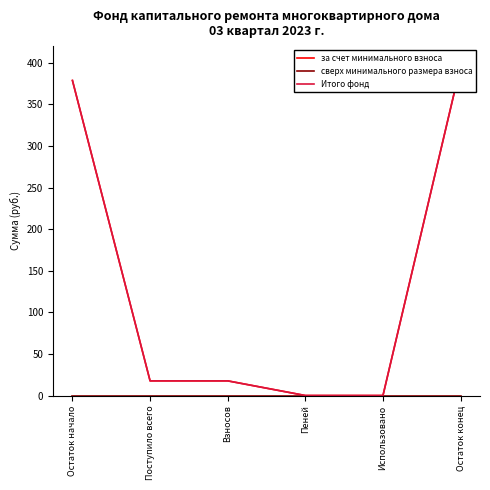

What is the sum of all за счет минимального взноса values?

810.3